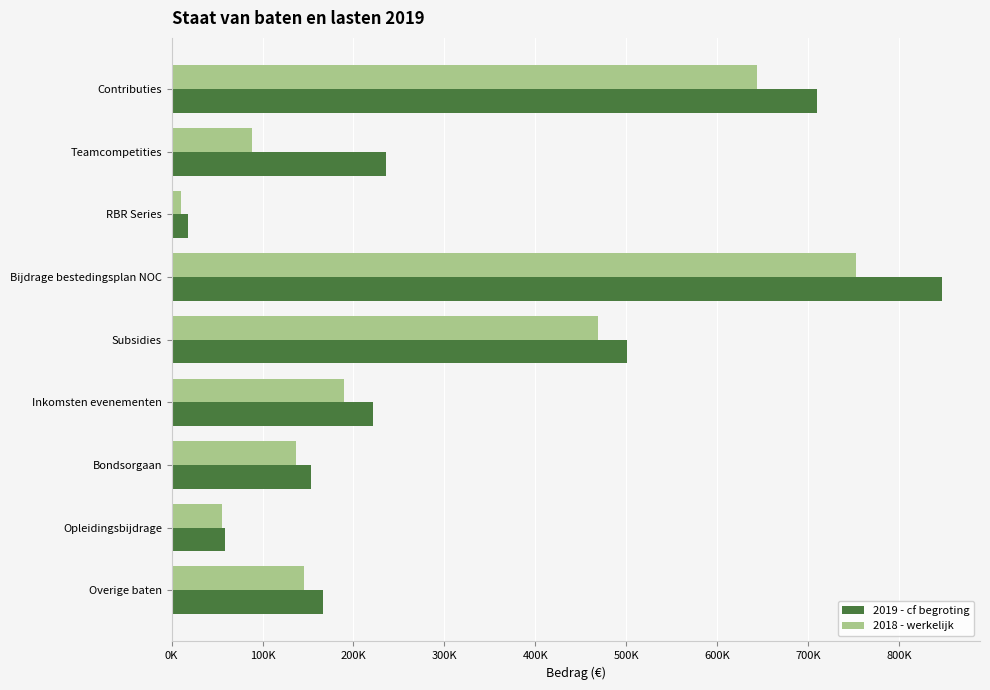

What are all the series names shown in the legend?

2019 - cf begroting, 2018 - werkelijk